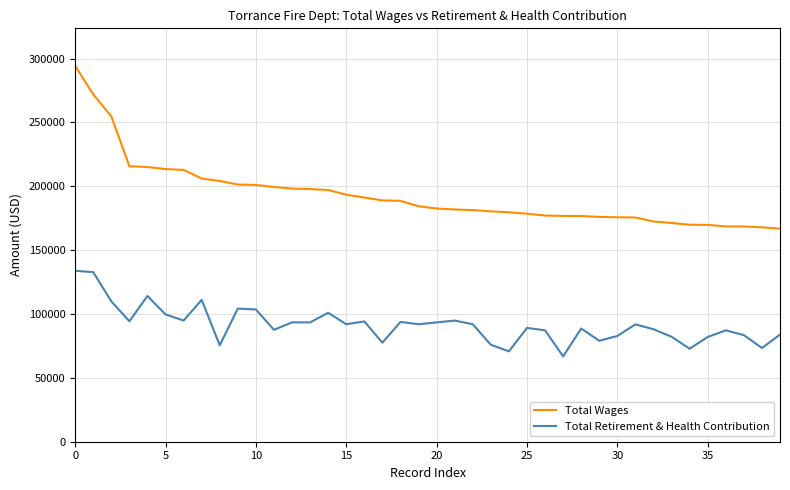

True or false: Total Retirement & Health Contribution and Total Wages intersect in this chart.

False